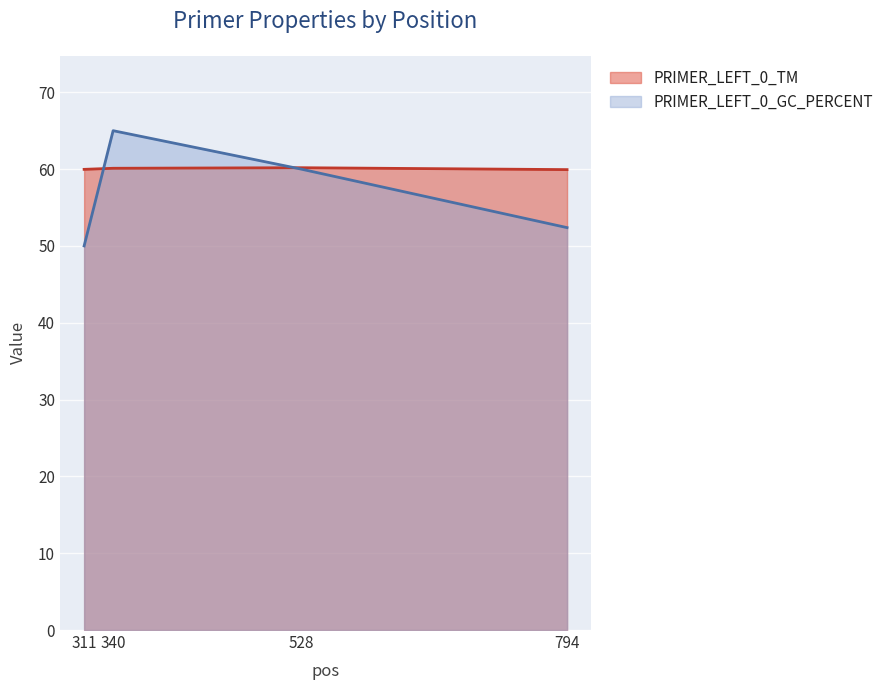

The value of PRIMER_LEFT_0_TM at 340 is 95.6. True or false?

False